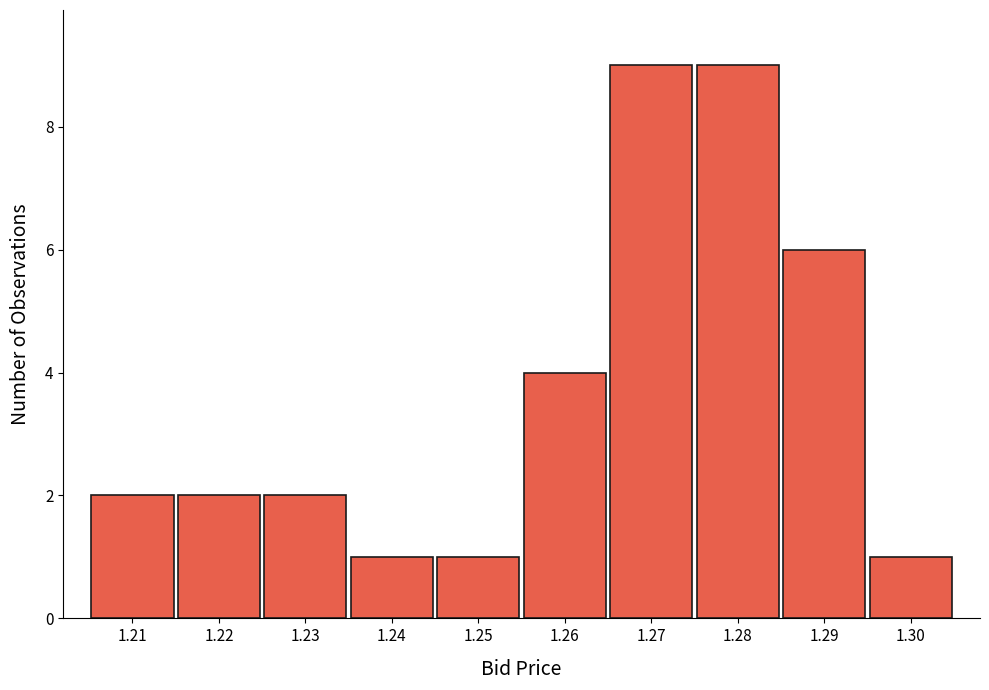

Reading right to left, what are all the values shown in this chart?

1.30=1	1.29=6	1.28=9	1.27=9	1.26=4	1.25=1	1.24=1	1.23=2	1.22=2	1.21=2